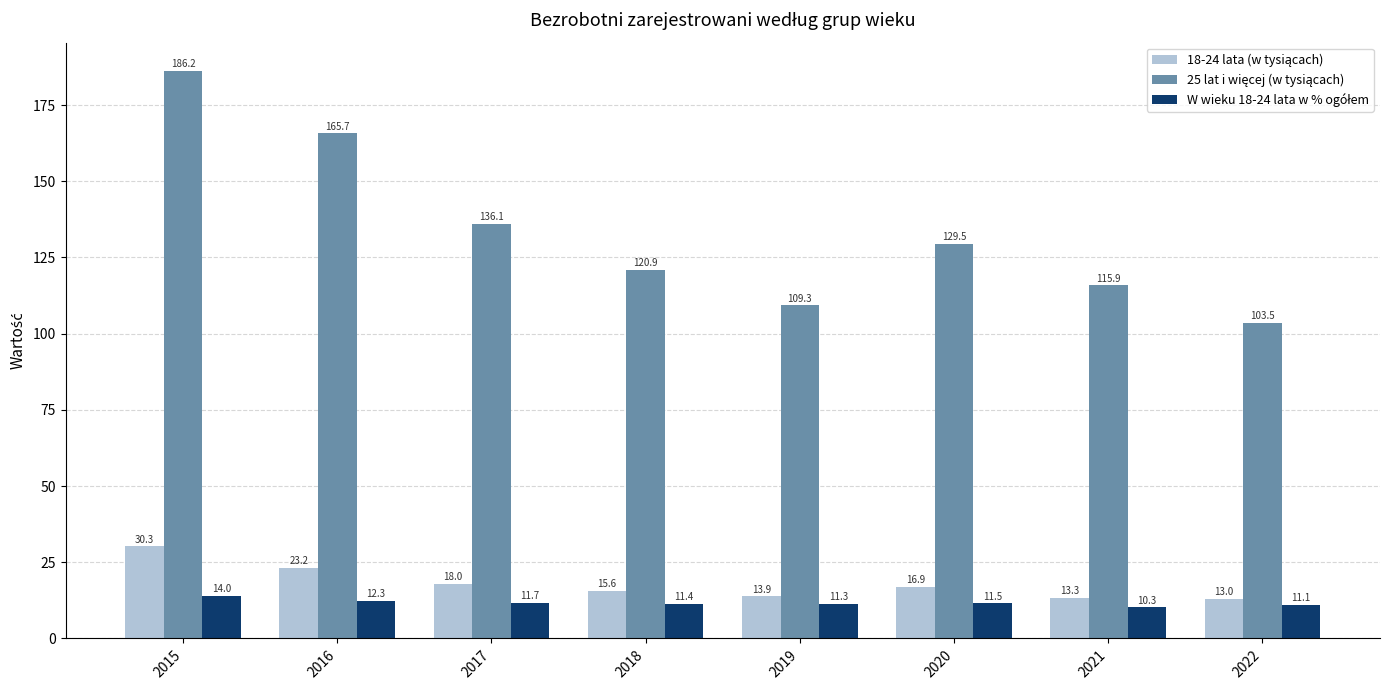

What is the spread (max minus min) of values at 2019?

98.0